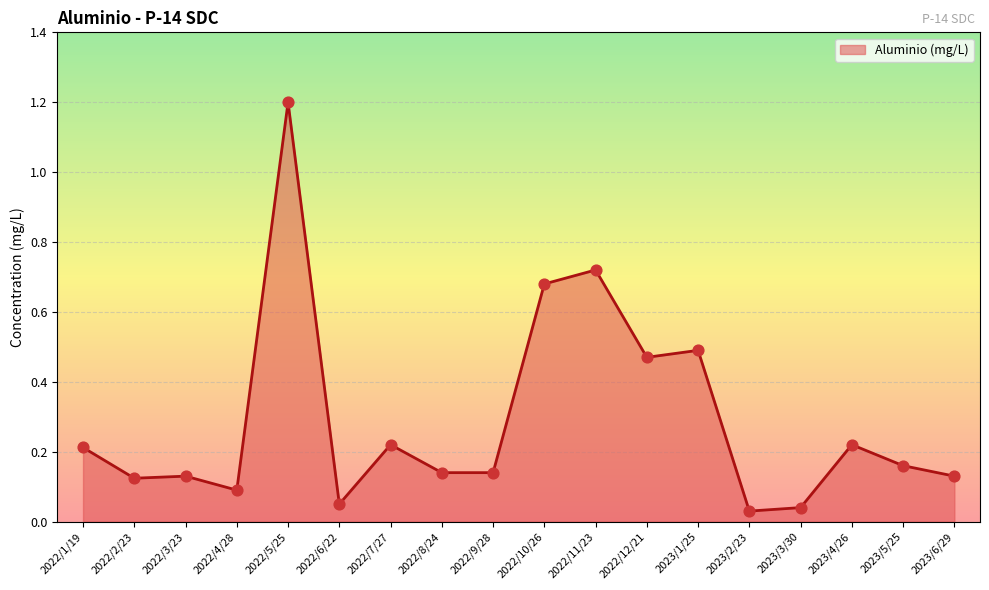

Which has a higher value, 2023/3/30 or 2022/1/19?

2022/1/19